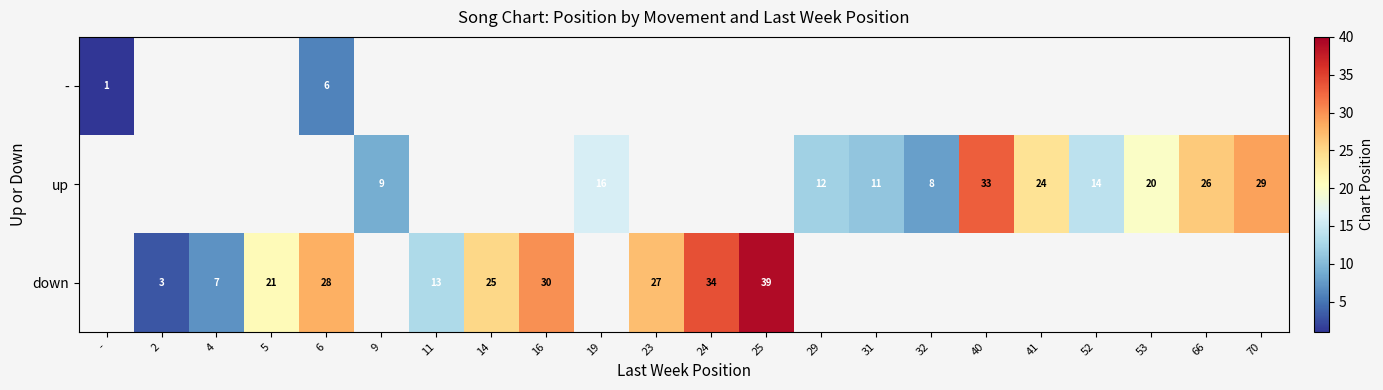

True or false: up has a value of 29 at 70.

True